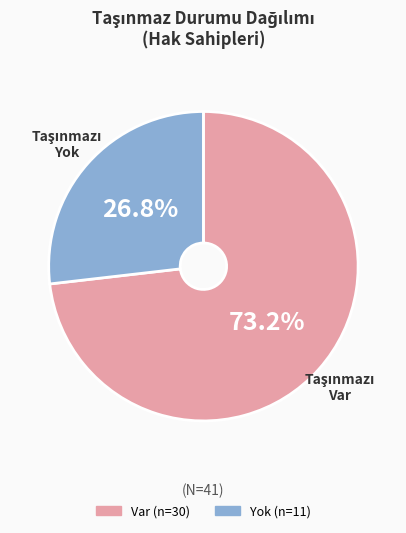

Rank the categories by value from lowest to highest.

Yok, Var